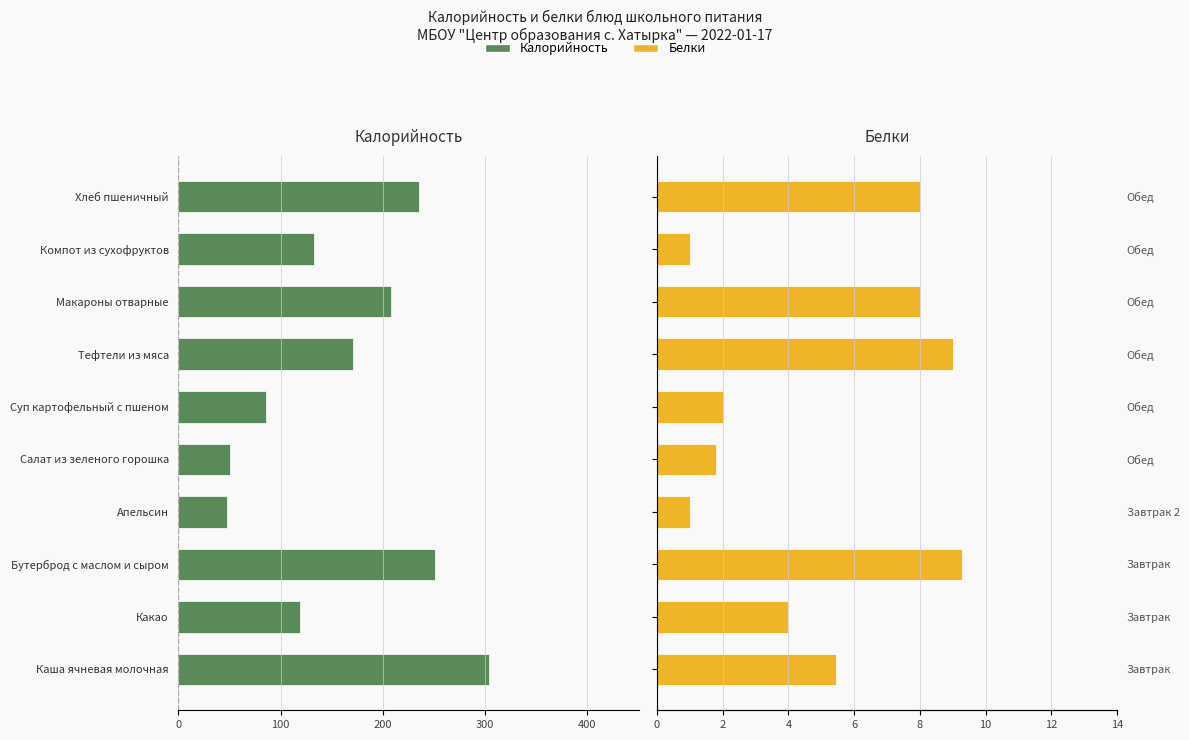

What is the label of the 2nd bar from the right?

Компот из сухофруктов